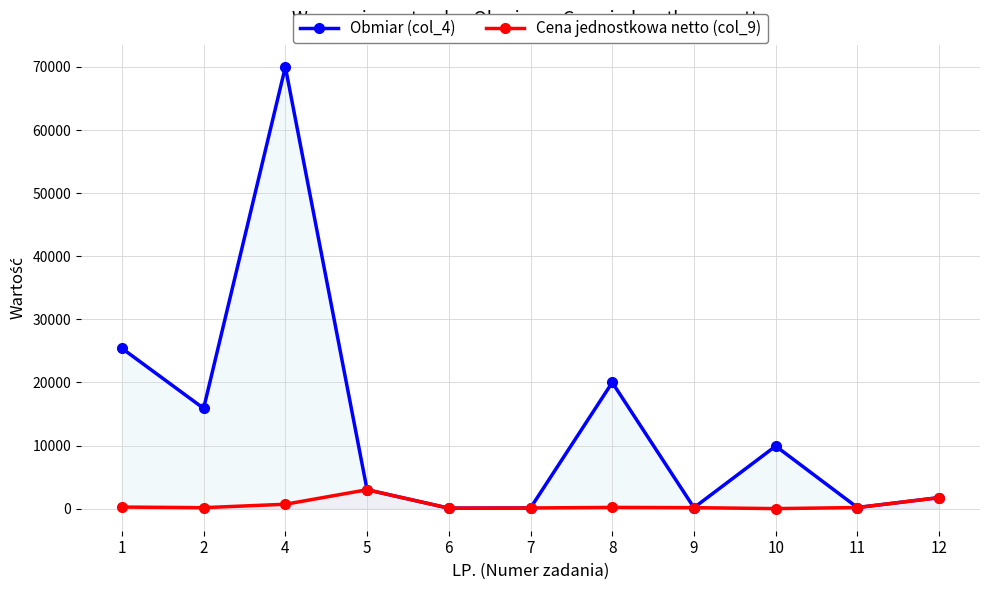

Reading right to left, what are all the values shown in this chart?

Obmiar (col_4): 1750.0	180.0	9918.0	160.0	20000.0	110.0	80.0	3000.0	70000.0	15892.0	25412.0
Cena jednostkowa netto (col_9): 1750.0	180.0	9.0	160.0	200.0	110.0	80.0	3000.0	700.0	158.9	254.1